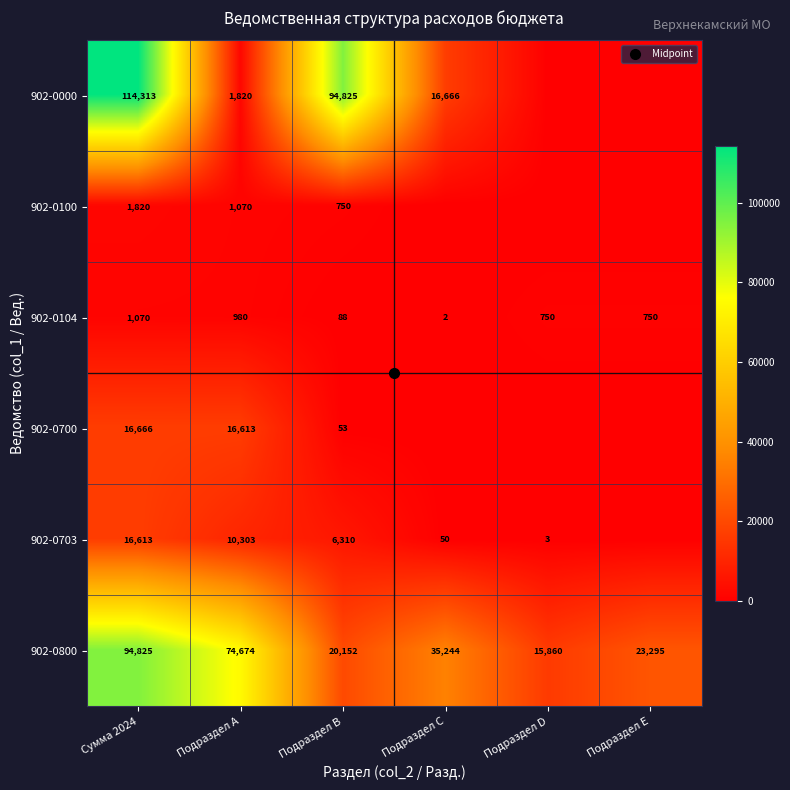

Which series changed the most between Подраздел A and Подраздел B?

902-0000